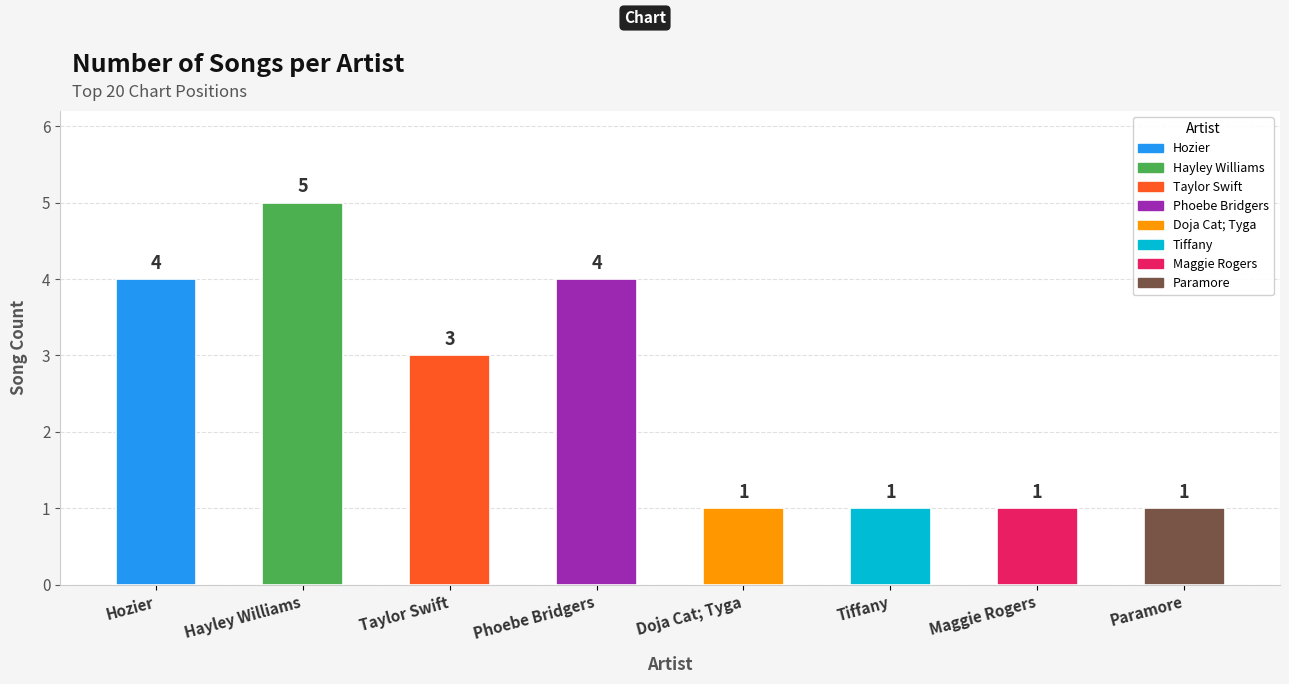

What value does the data have at Hayley Williams?

5